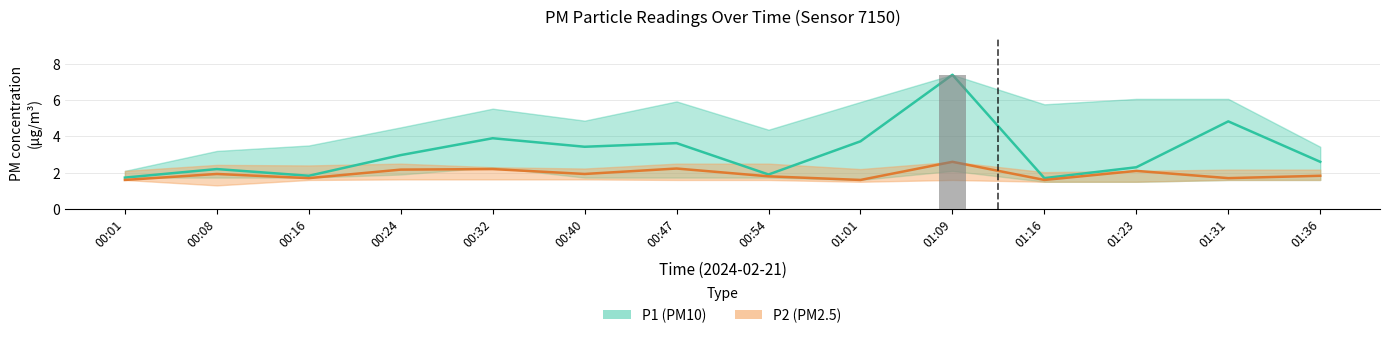

Which series has the largest total across all categories?

P1